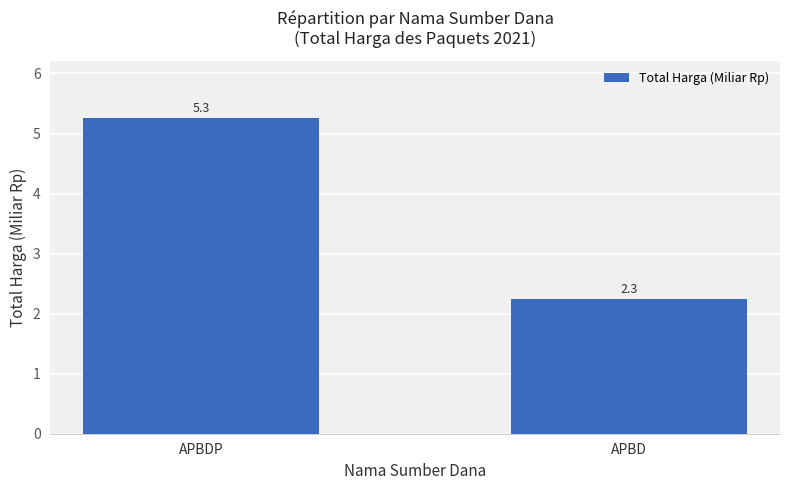

What is the label of the 1st bar from the left?

APBDP